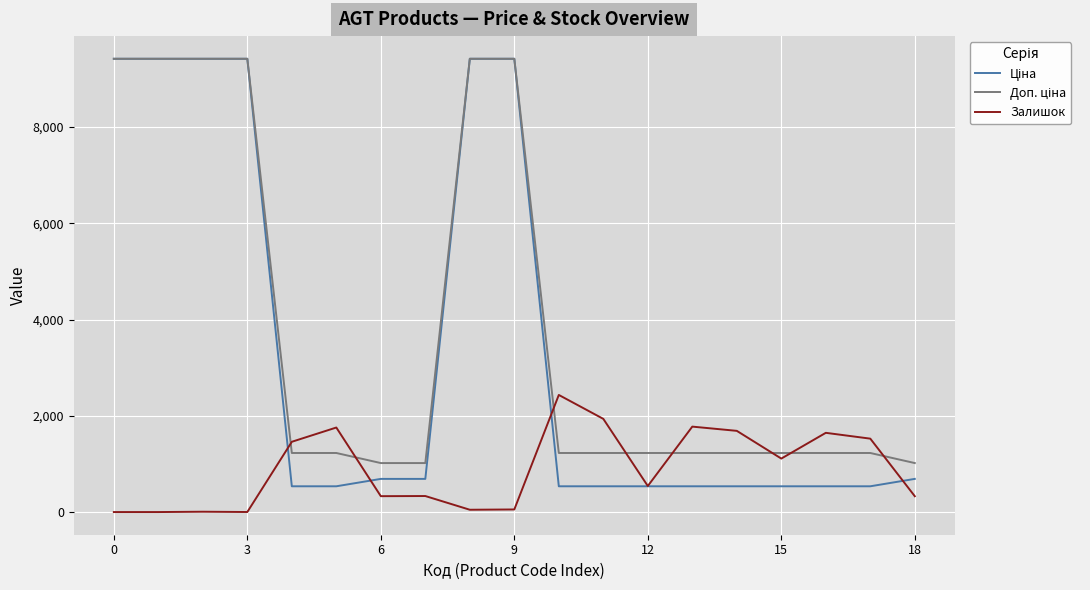

What is the greatest value displayed?

9416.9